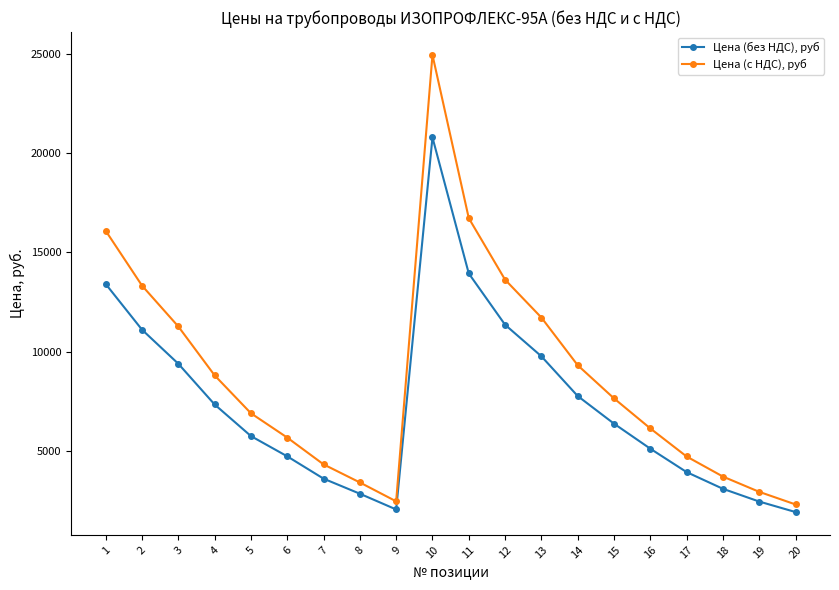

True or false: Цена (без НДС), руб has more than 0 interior local peaks.

True